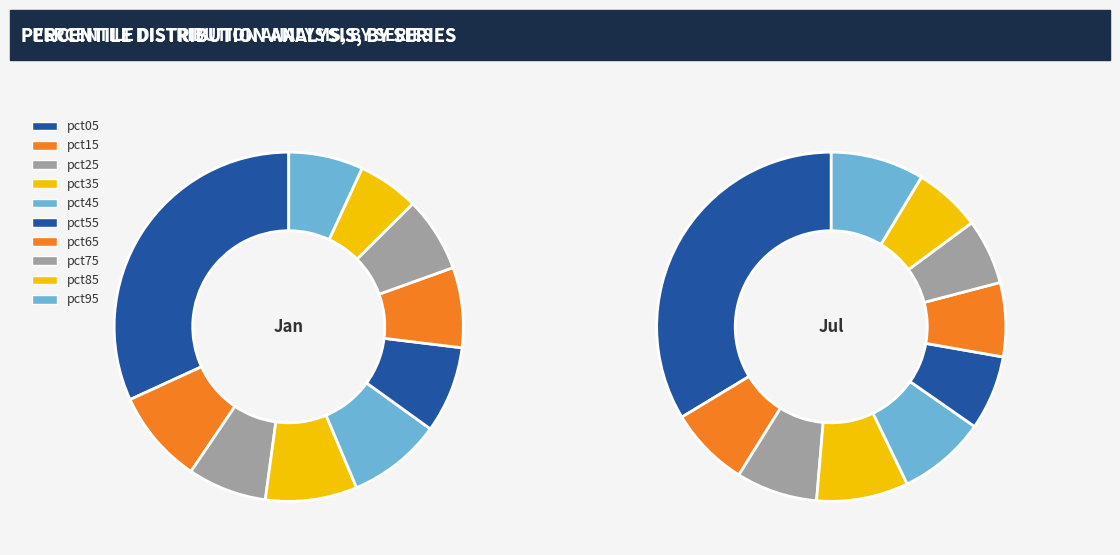

Which category has the biggest portion of the pie?

pct05